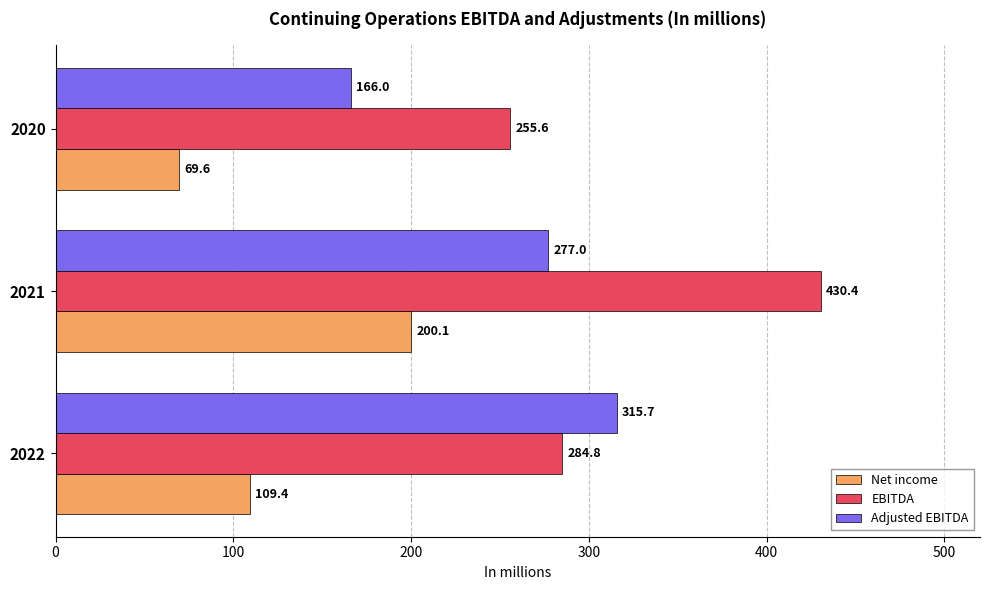

What is the lowest value of the EBITDA series?

255.6